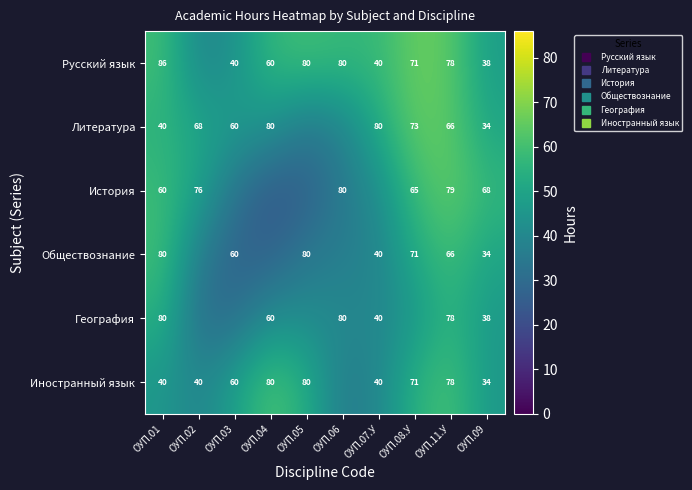

Rank the series by their maximum value, from lowest to highest.

География, Обществознание, Иностранный язык, Литература, История, Русский язык